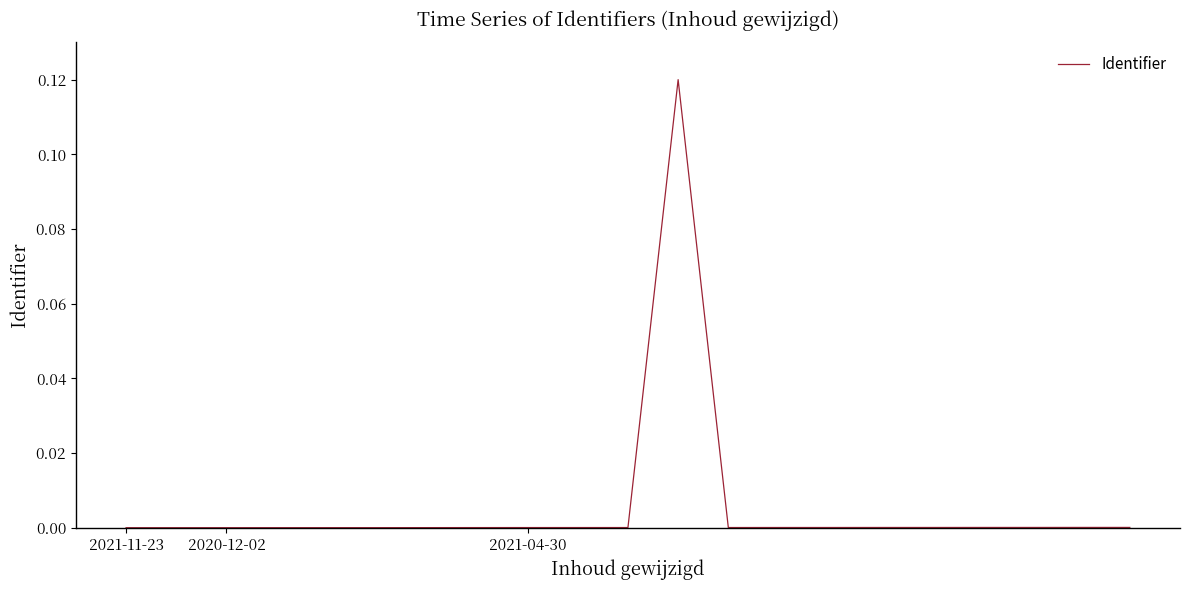

The chart shows a value of 0.0 at 2021-04-30. True or false?

True